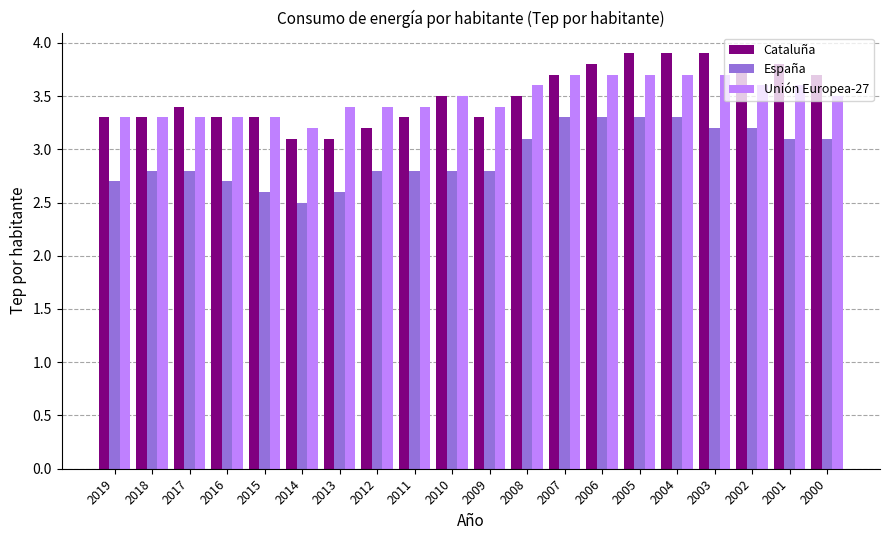

What is the highest value of the Unión Europea-27 series?

3.7